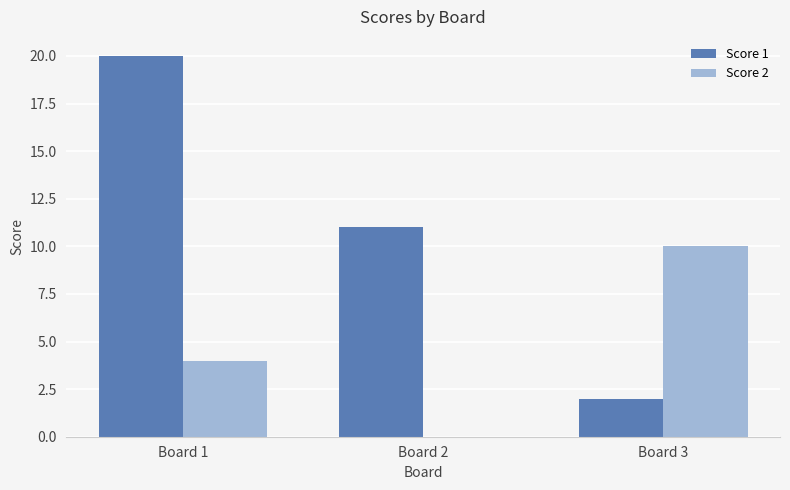

At which category is the sum across all series the highest?

Board 1